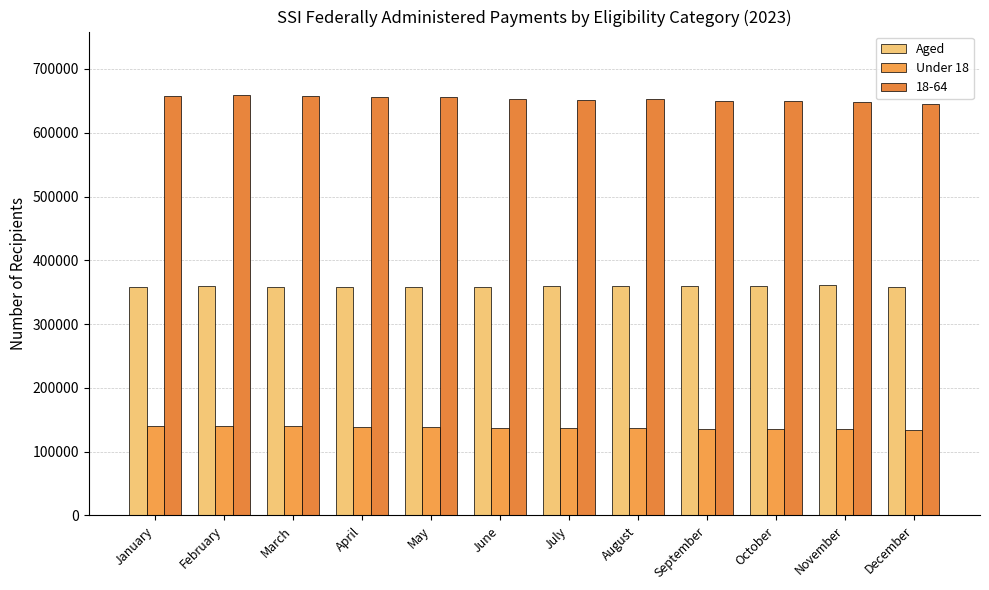

Which has a higher value, May or March?

May